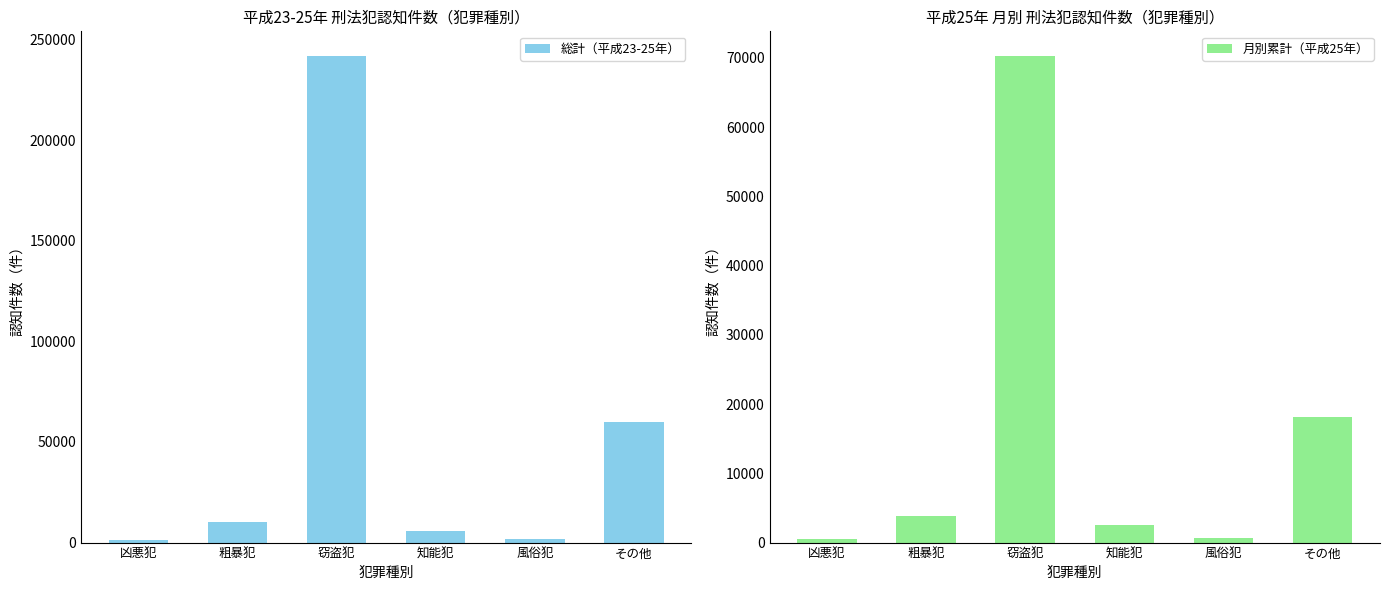

What is the total value across all series at その他?

77747